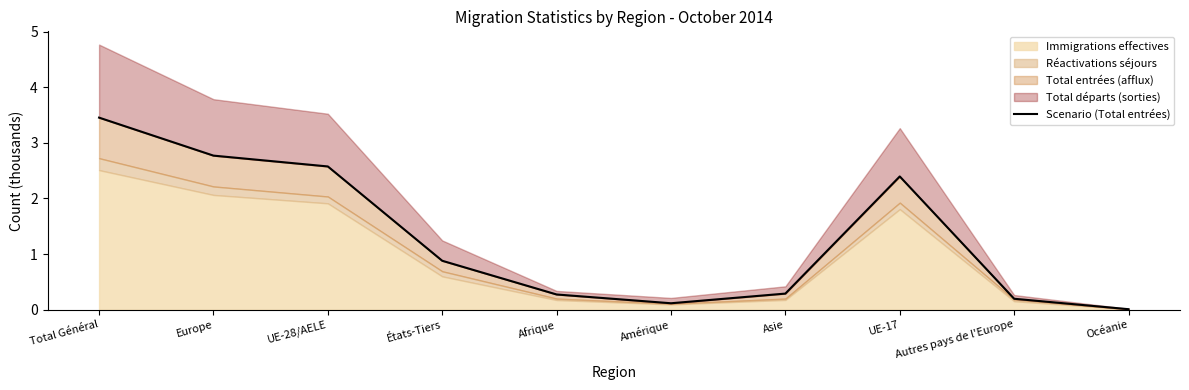

What is the value of the 9th point from the left?

0.2